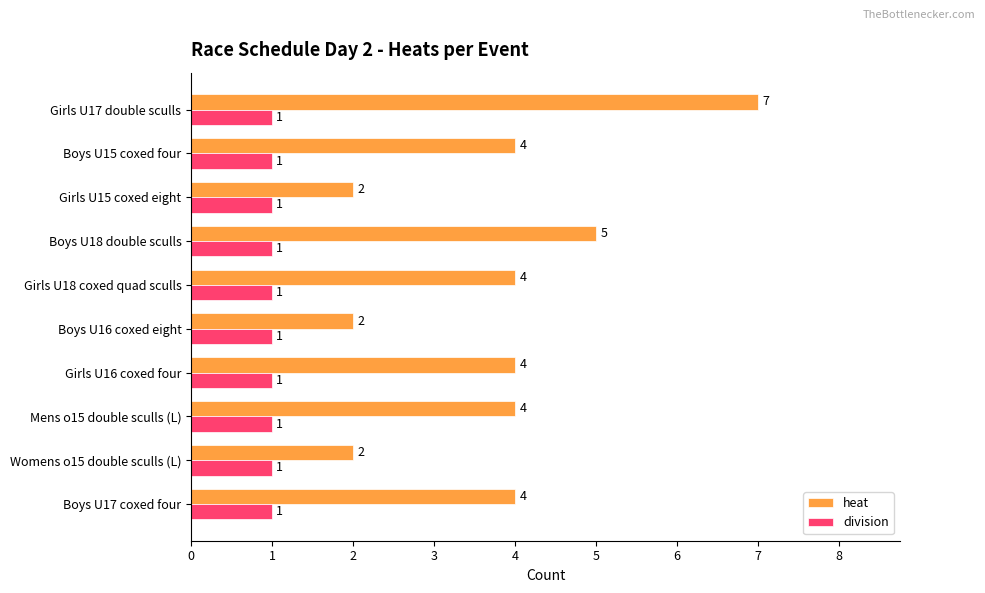

Which series changed the most between Girls U16 coxed four and Boys U16 coxed eight?

heat